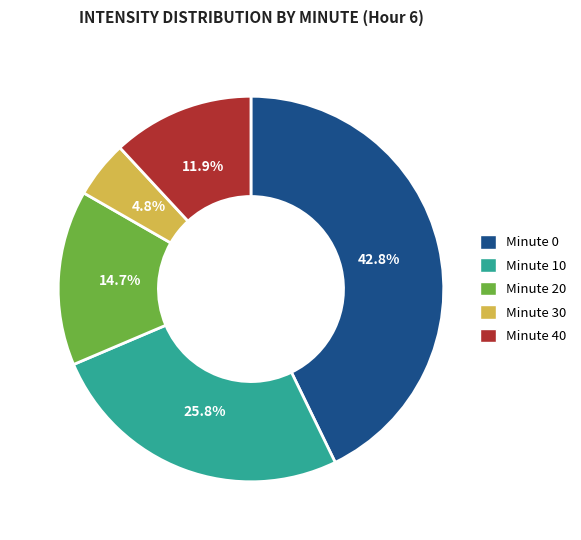

Between Minute 20 and Minute 10, which is larger?

Minute 10